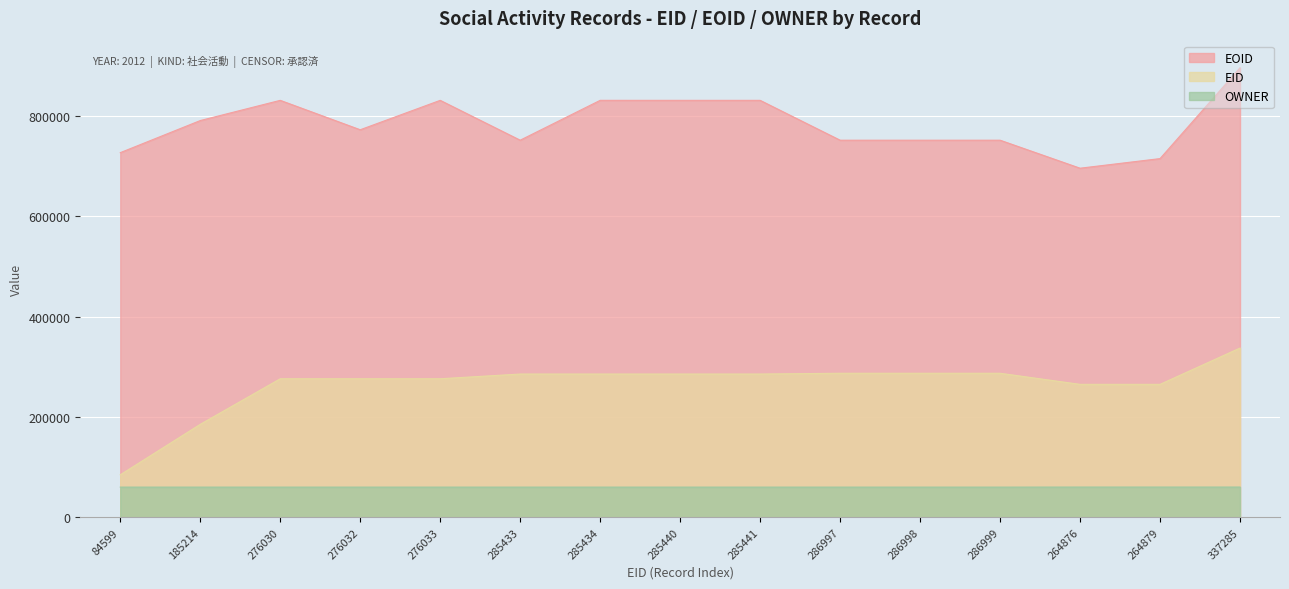

True or false: EOID has a value of 1350772 at 185214.

False